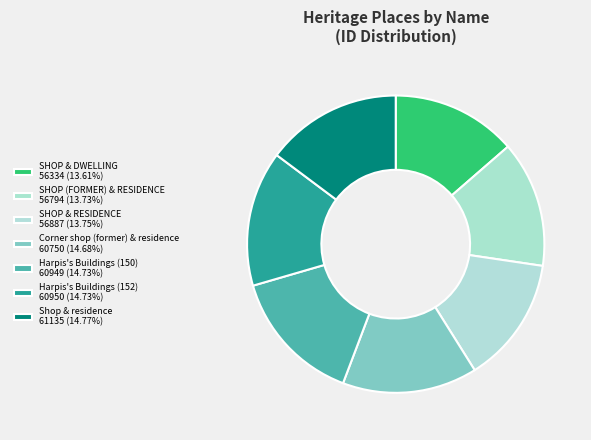

Is the sum of Shop & residence and SHOP & DWELLING greater than half?

No